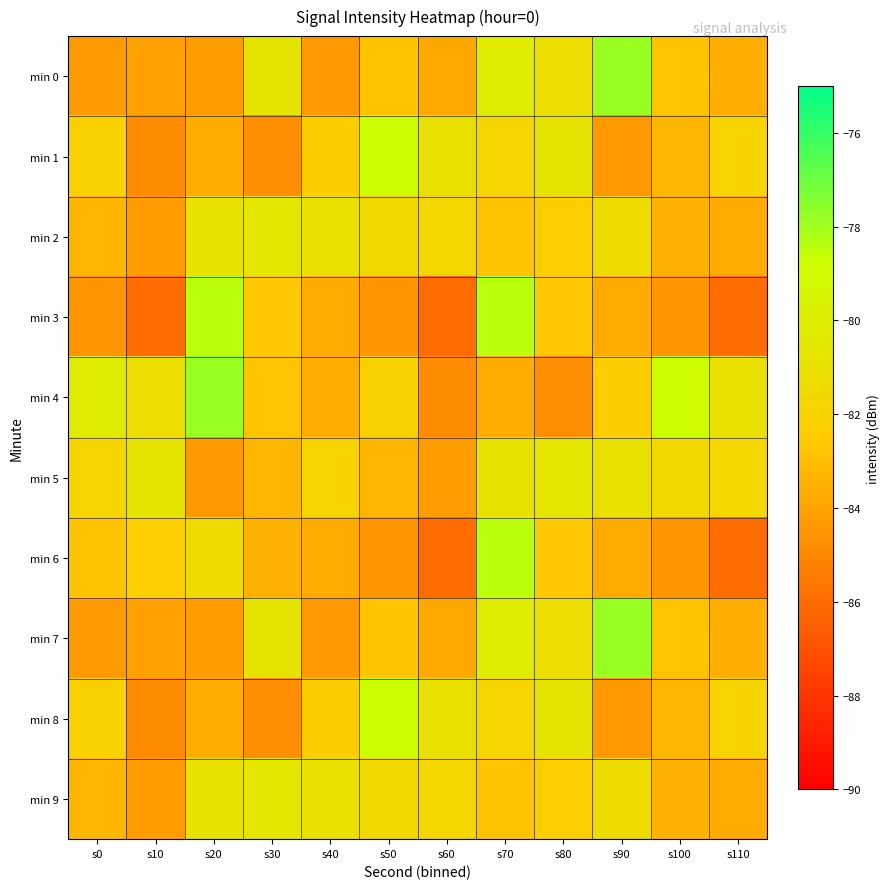

What is the spread (max minus min) of values at s30?

4.2